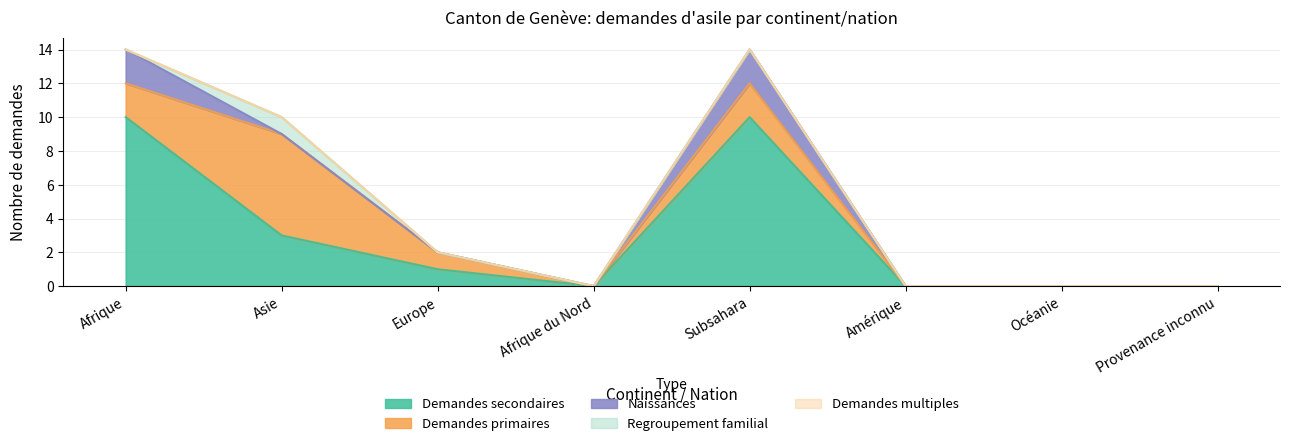

At how many categories does at least one series exceed 2?

3